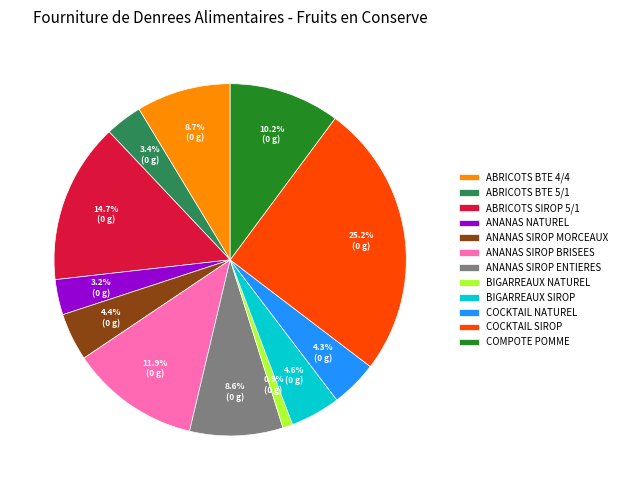

To the nearest percent, what is the average slice percentage?

8%